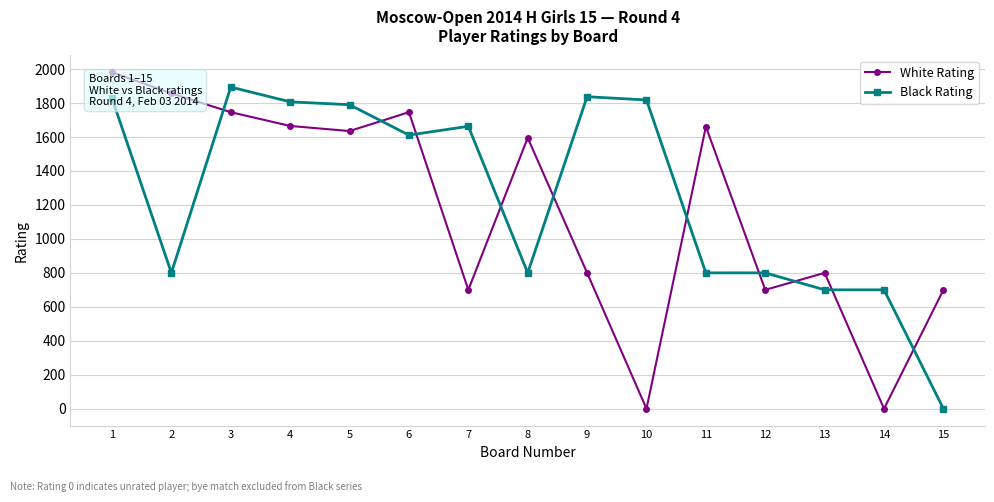

How many intersections are there between Black Rating and White Rating?

10